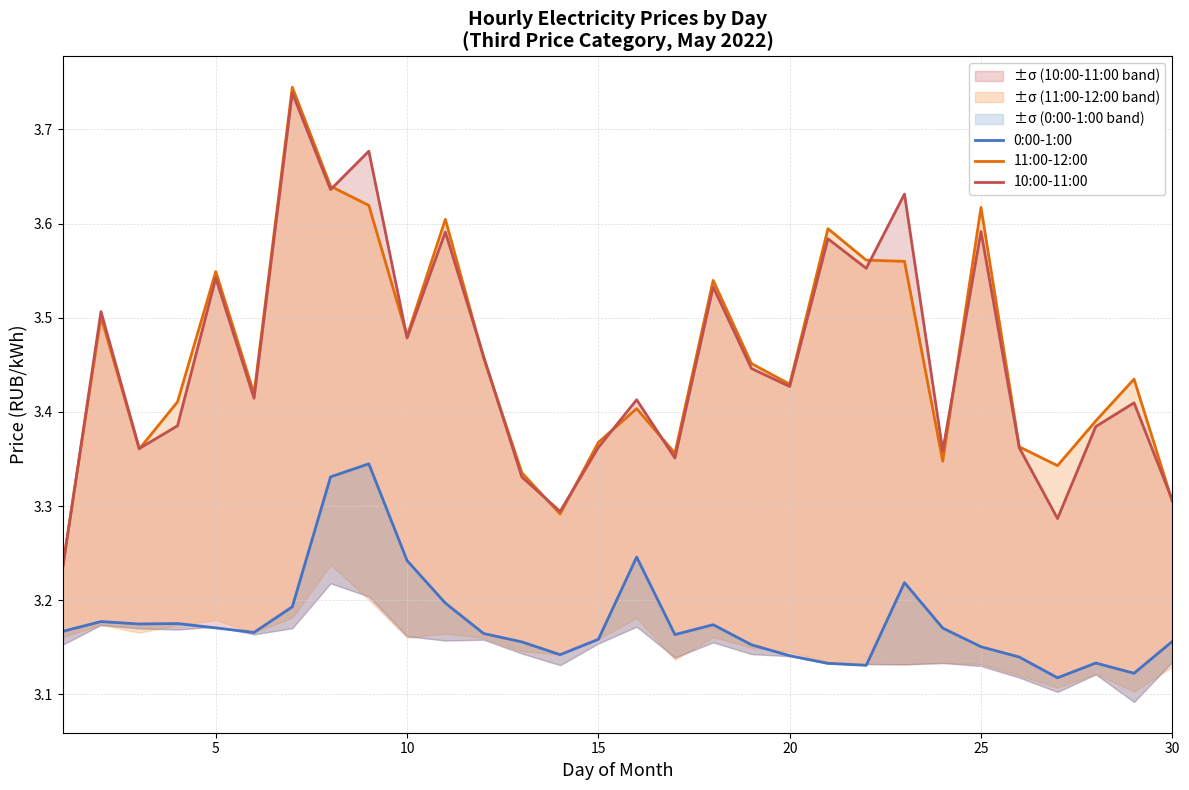

Reading left to right, what are all the values shown in this chart?

0:00-1:00: 3.2	3.2	3.2	3.2	3.2	3.2	3.2	3.3	3.3	3.2	3.2	3.2	3.2	3.1	3.2	3.2	3.2	3.2	3.2	3.1	3.1	3.1	3.2	3.2	3.2	3.1	3.1	3.1	3.1	3.2
11:00-12:00: 3.2	3.5	3.4	3.4	3.5	3.4	3.7	3.6	3.6	3.5	3.6	3.5	3.3	3.3	3.4	3.4	3.4	3.5	3.5	3.4	3.6	3.6	3.6	3.3	3.6	3.4	3.3	3.4	3.4	3.3
10:00-11:00: 3.2	3.5	3.4	3.4	3.5	3.4	3.7	3.6	3.7	3.5	3.6	3.5	3.3	3.3	3.4	3.4	3.4	3.5	3.4	3.4	3.6	3.6	3.6	3.4	3.6	3.4	3.3	3.4	3.4	3.3